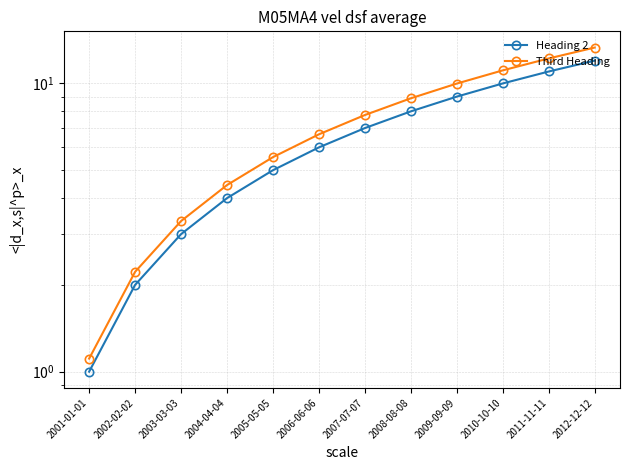

What is the value of the Heading 2 point at the 10th from the left?

10.0